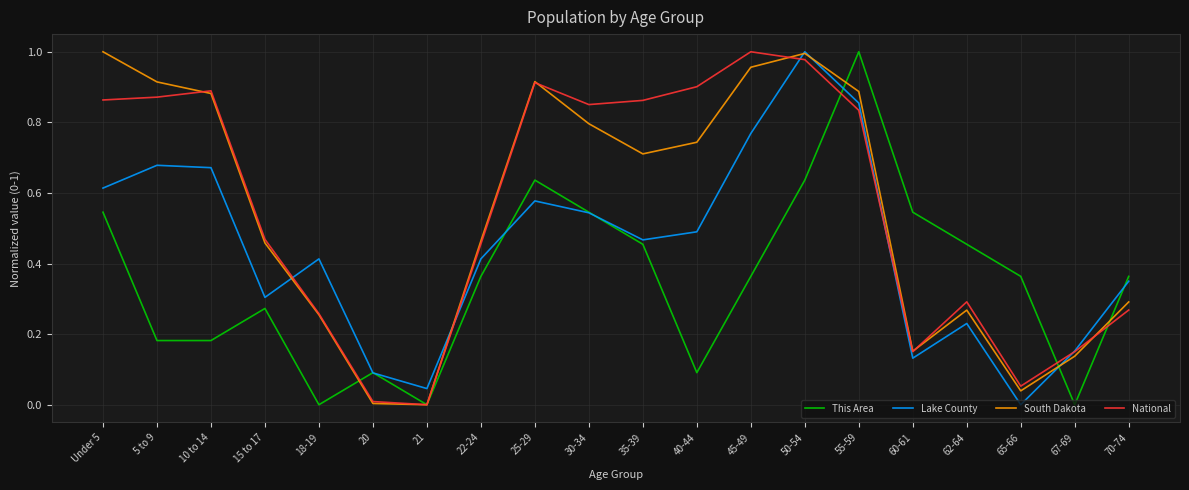

Which series ends up on top after the final intersection of National and This Area?

This Area